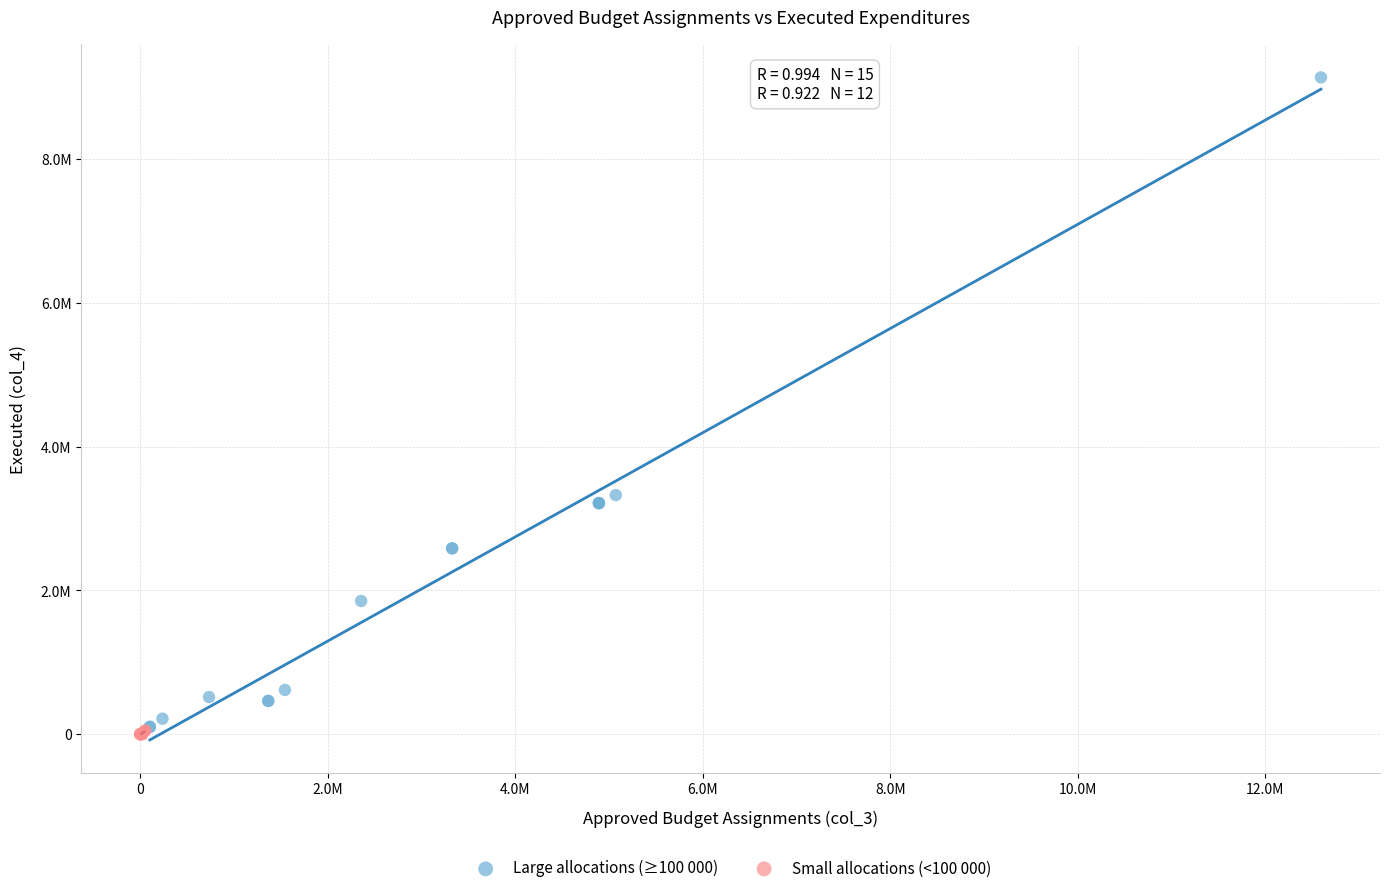

Which series has the largest Y range (max minus min)?

Large allocations (≥100 000)